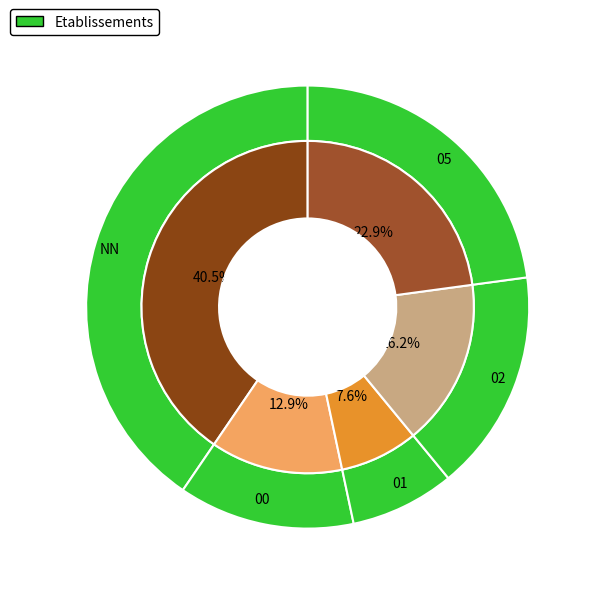

Which slice is the smallest?

01